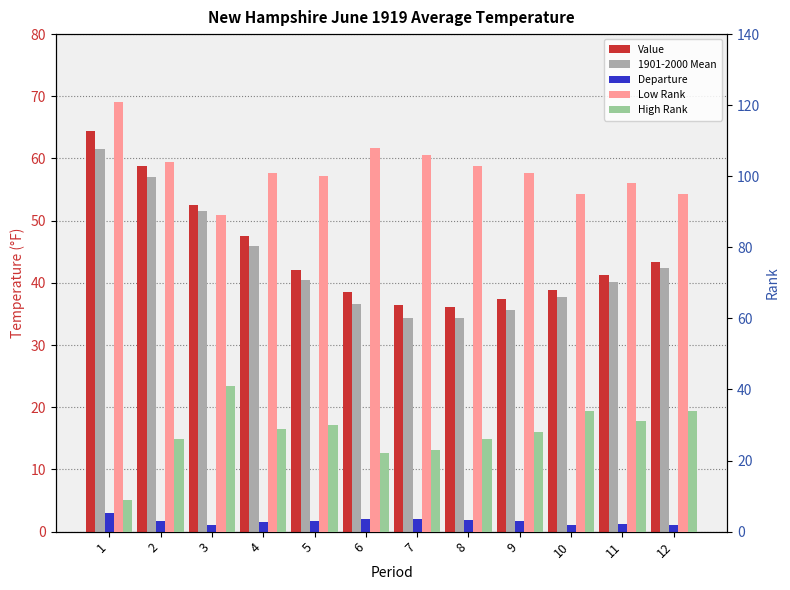

Which series has the largest total across all categories?

Low Rank